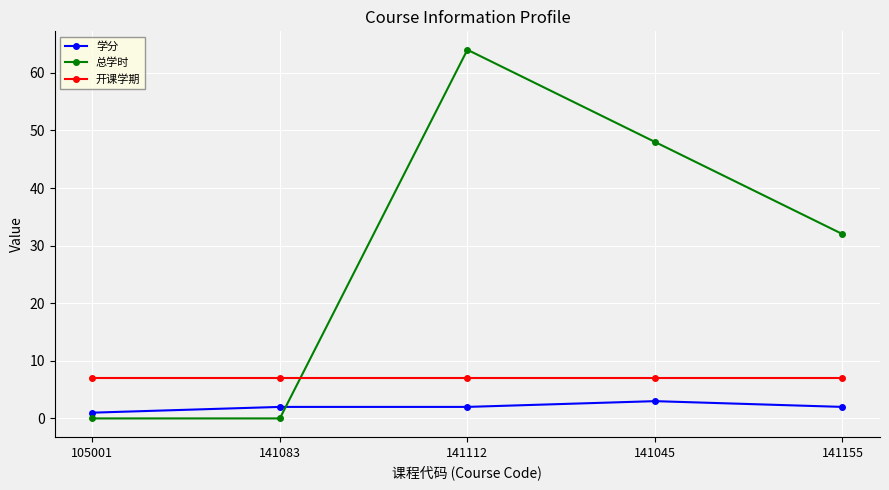

What is the total value across all series at 141045?

58